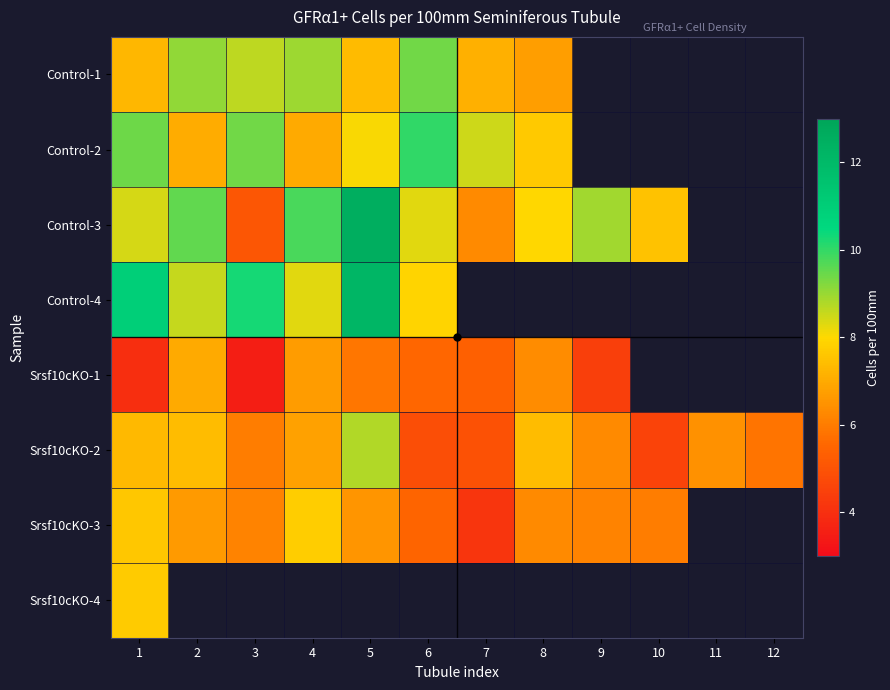

At which category does the chart reach its minimum across all series?

3